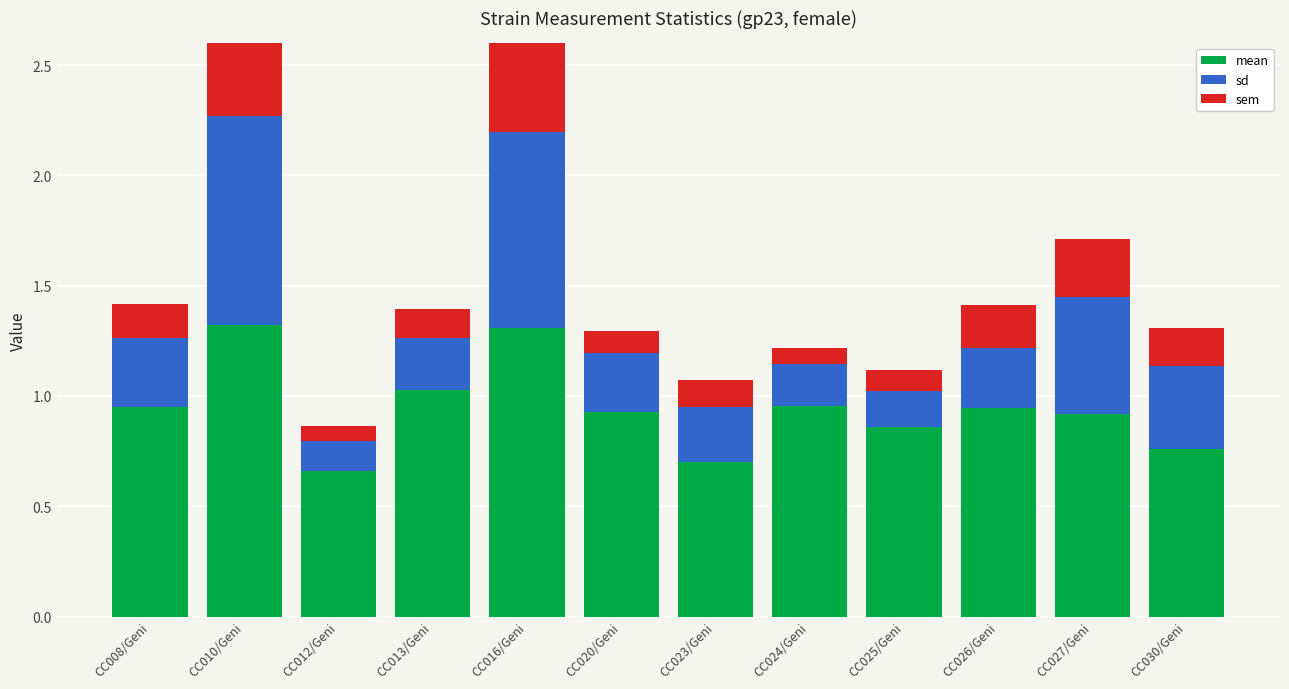

At which category is the sum across all series the highest?

CC010/Geni